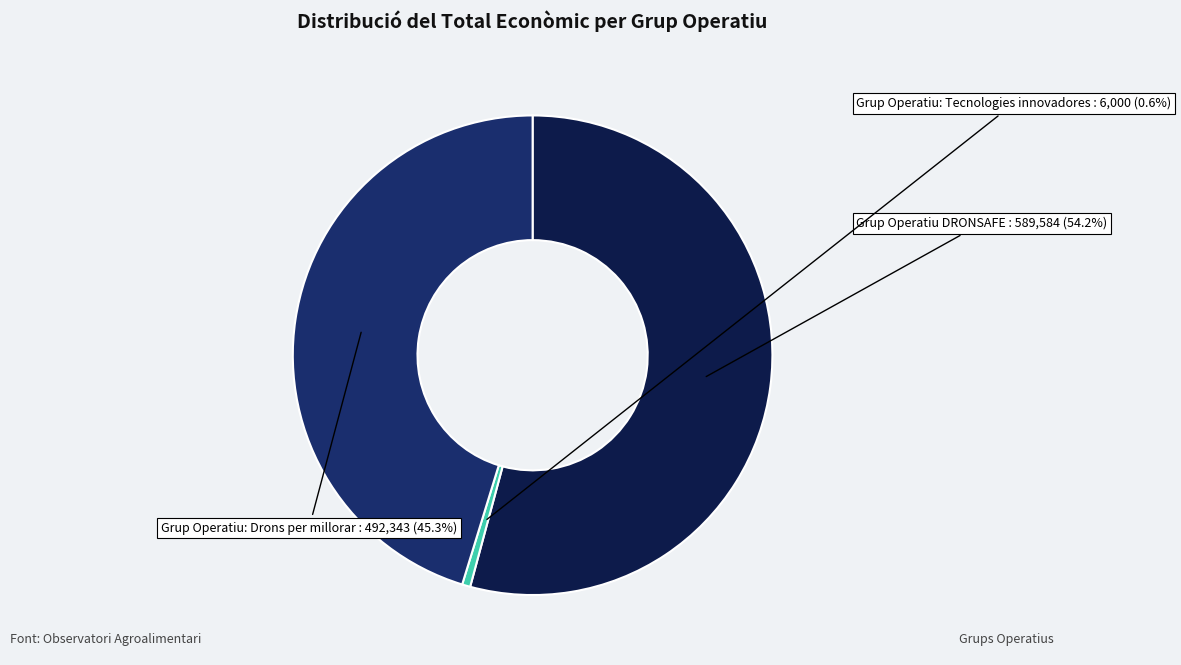

The Grup Operatiu DRONSAFE slice represents 54% of the pie. True or false?

True